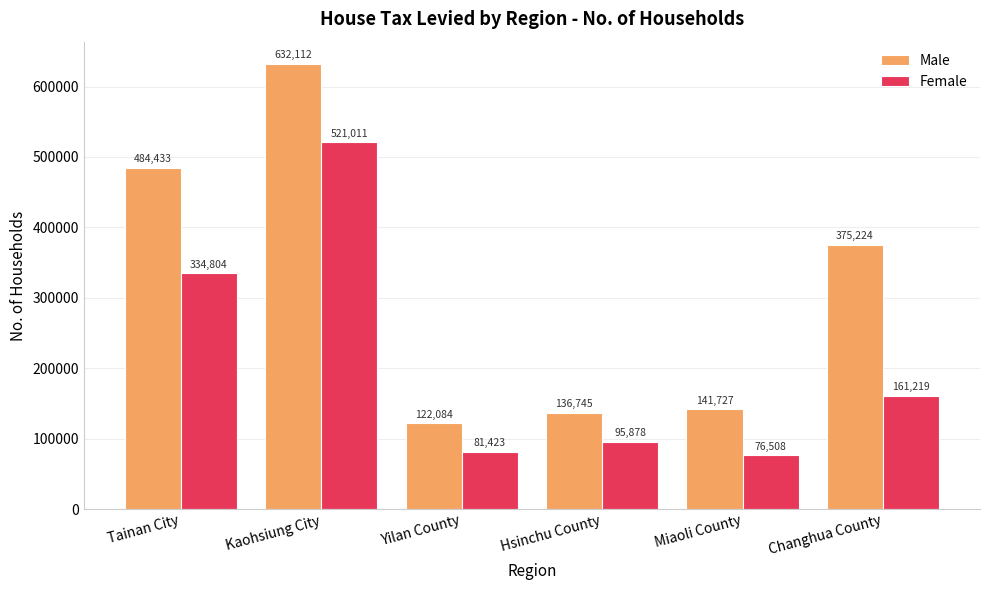

What is the label of the 5th bar from the left?

Miaoli County